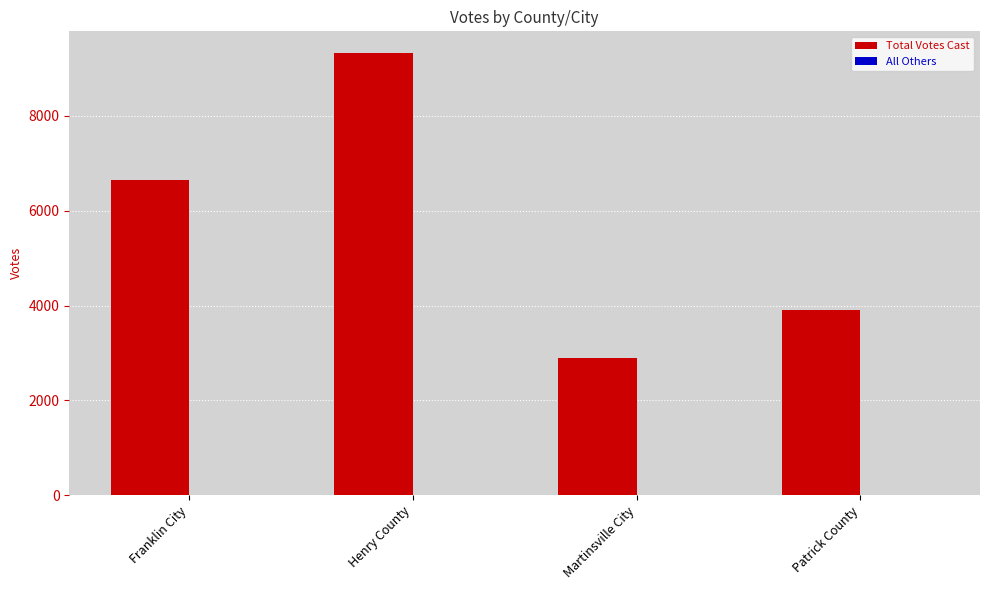

Between Franklin City and Patrick County, which series saw the biggest shift?

Total Votes Cast